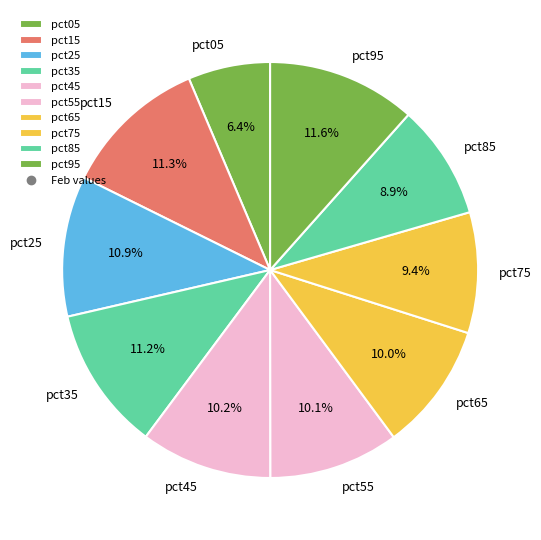

To the nearest percent, what portion does pct35 represent?

11%